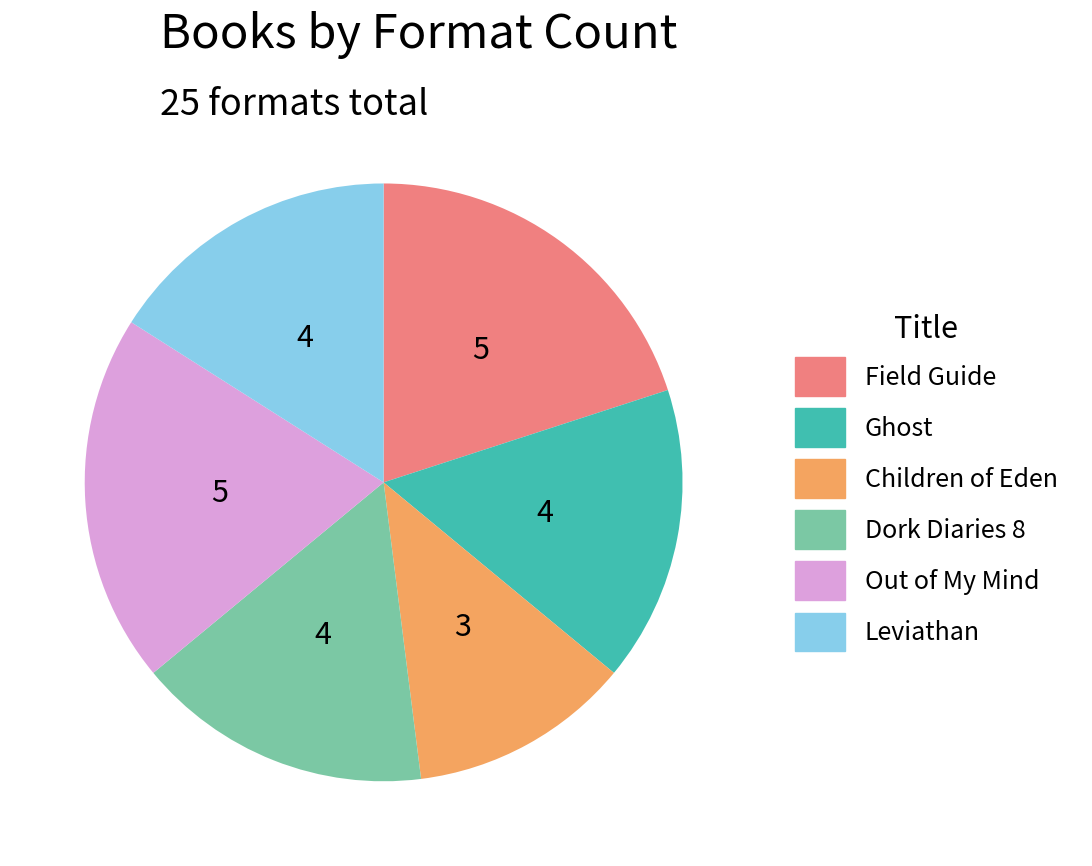

Is there a majority slice in this chart?

No